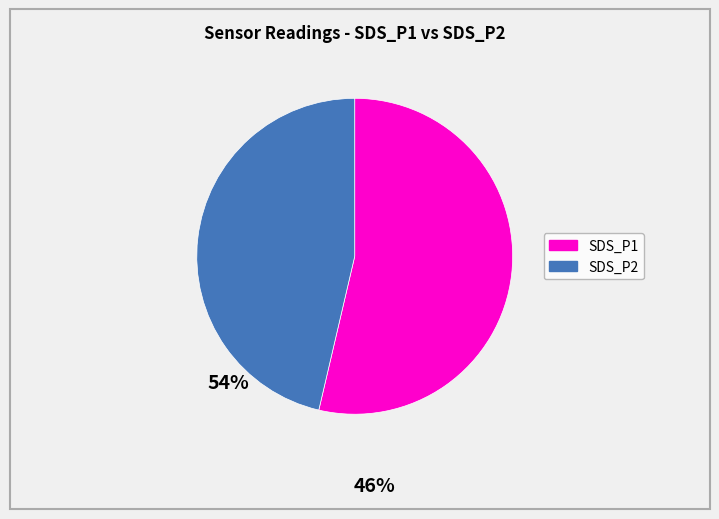

Rank the categories by value from highest to lowest.

SDS_P1, SDS_P2